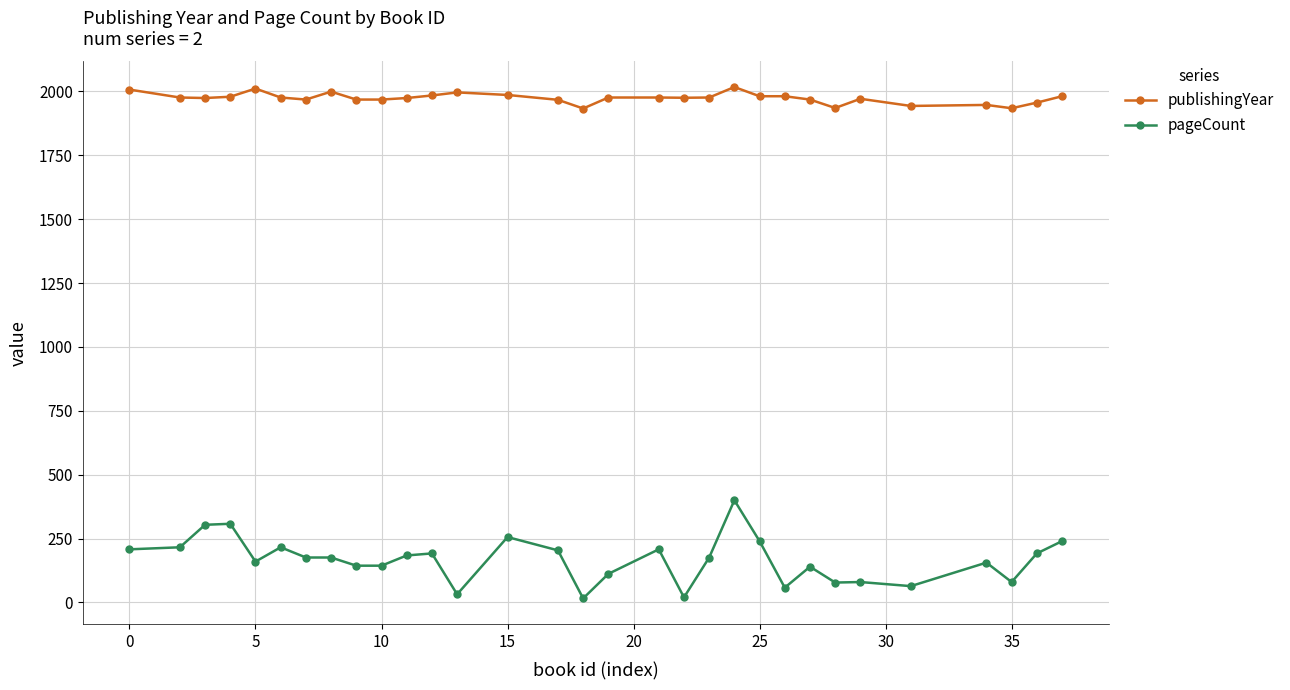

How many data points does each series have?

31